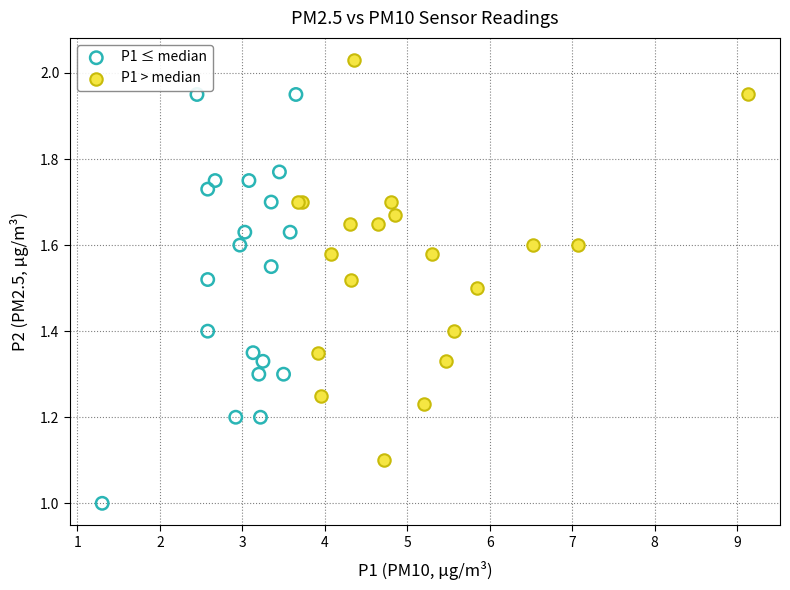

Which series contains the highest Y value?

P1 > median